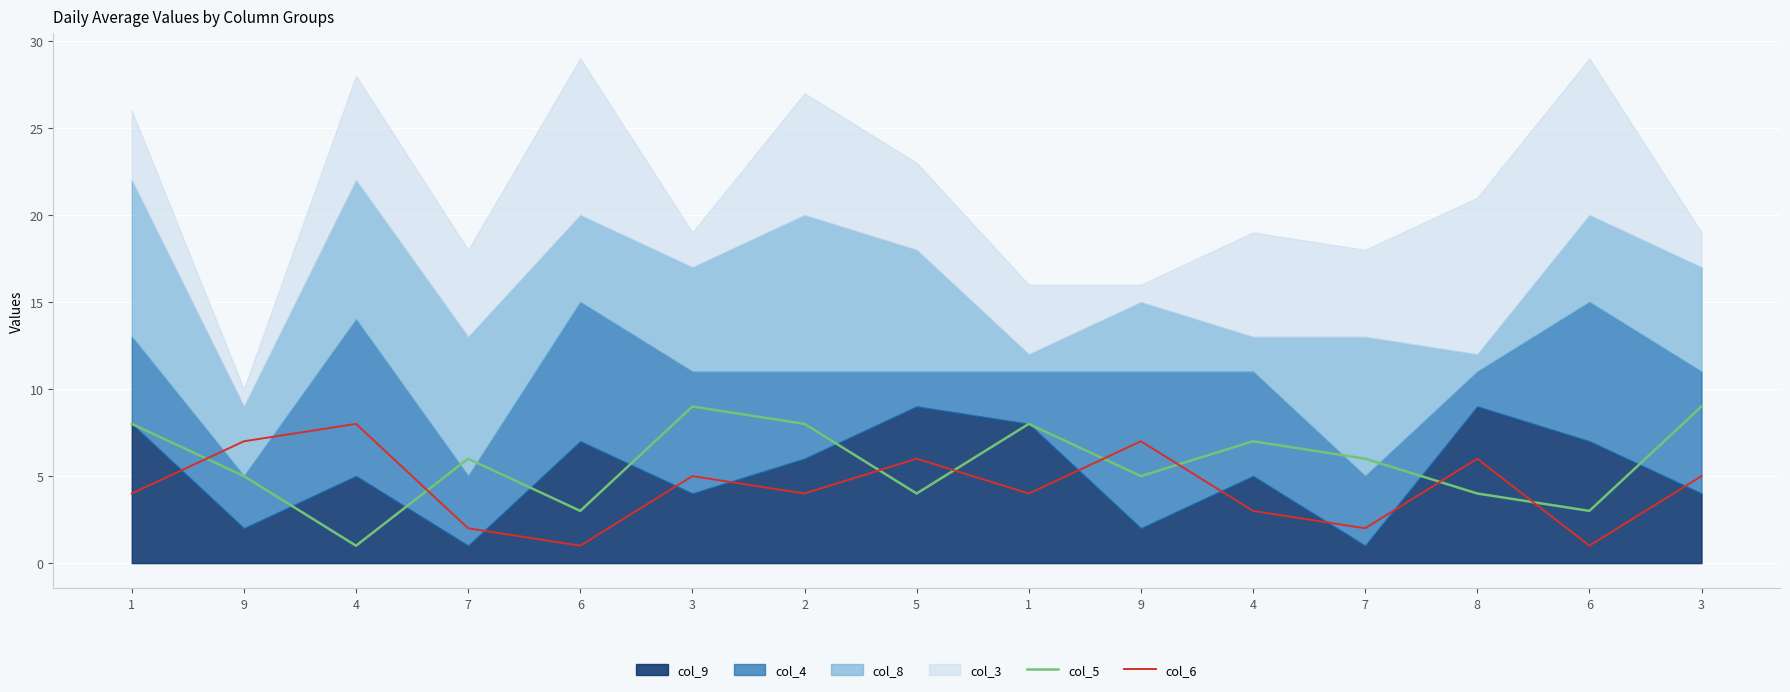

How many data points in col_5 are above 6?

6